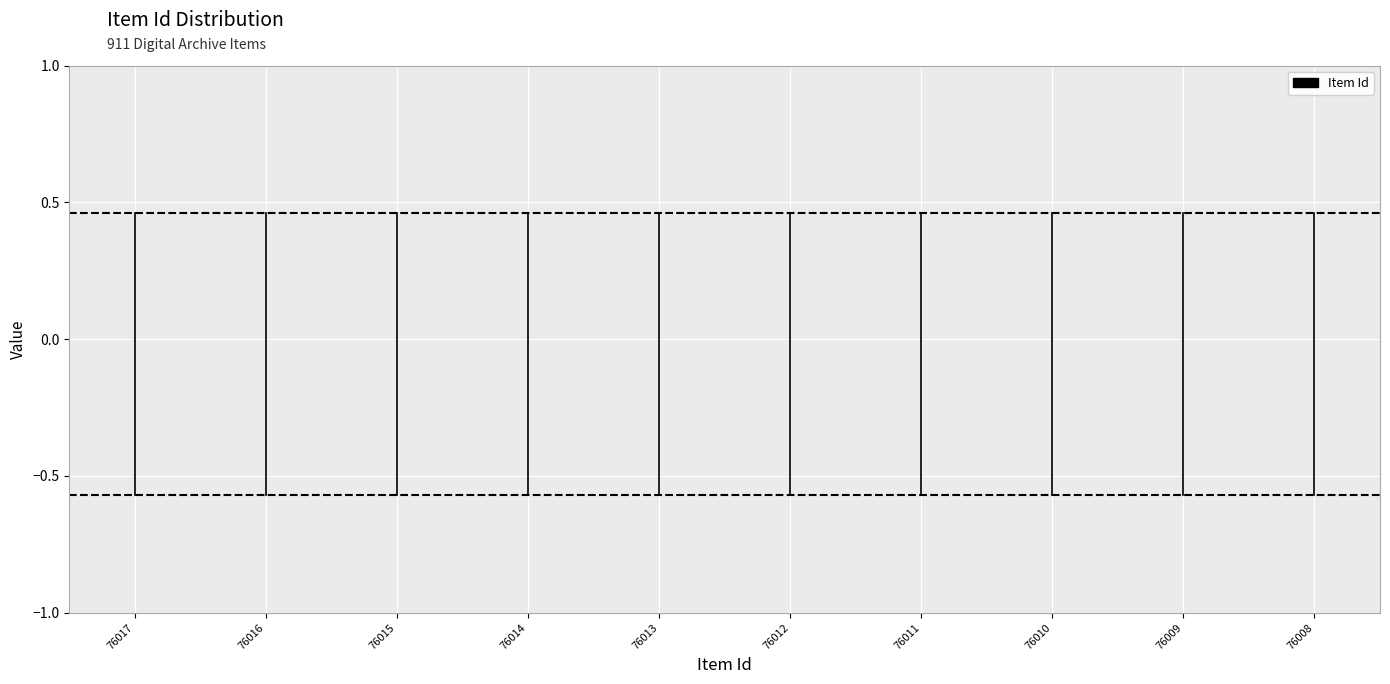

Is it true that Lower bound equals -0.8 at 76016?

False